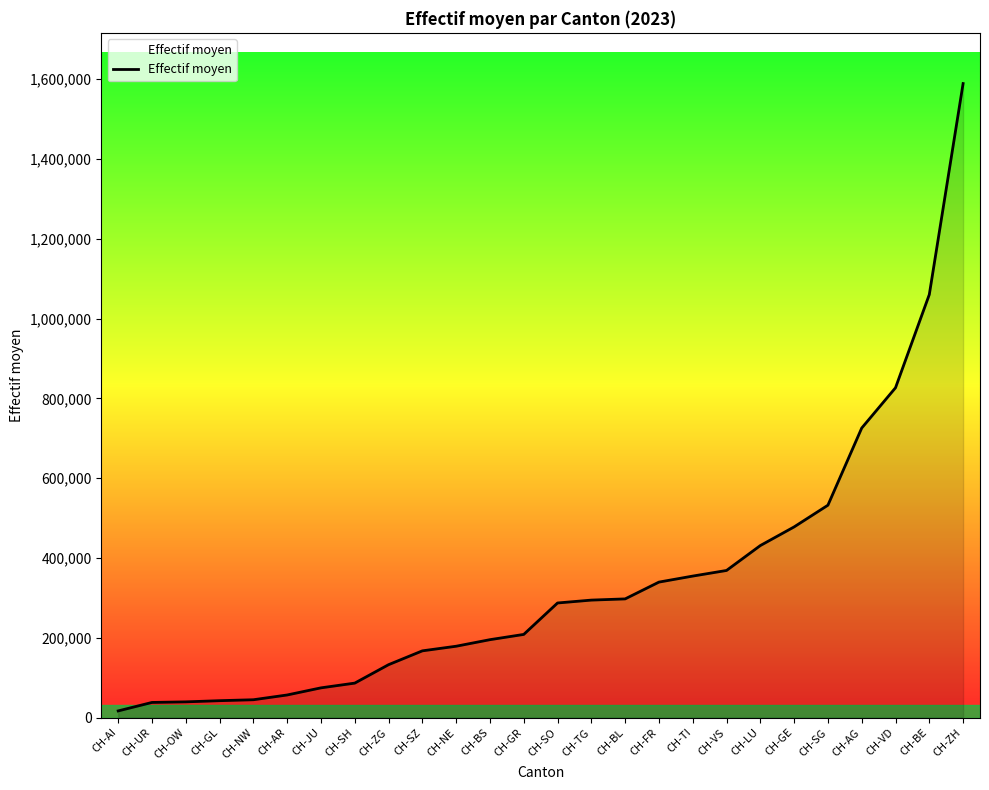

What is the minimum value shown in the chart?

16702